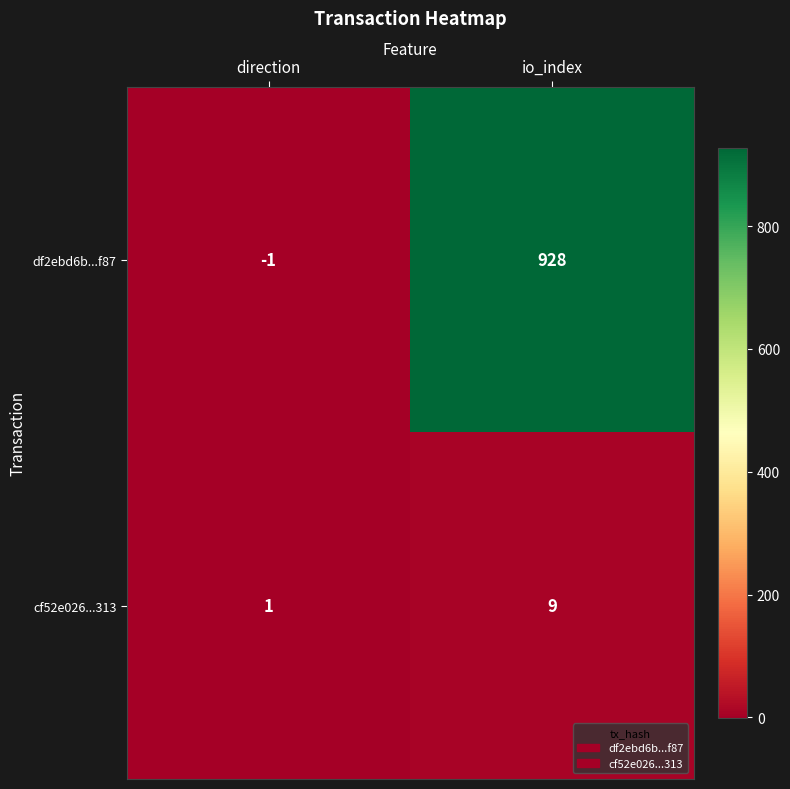

Is it true that df2ebd6b...f87 equals 1374 at io_index?

False